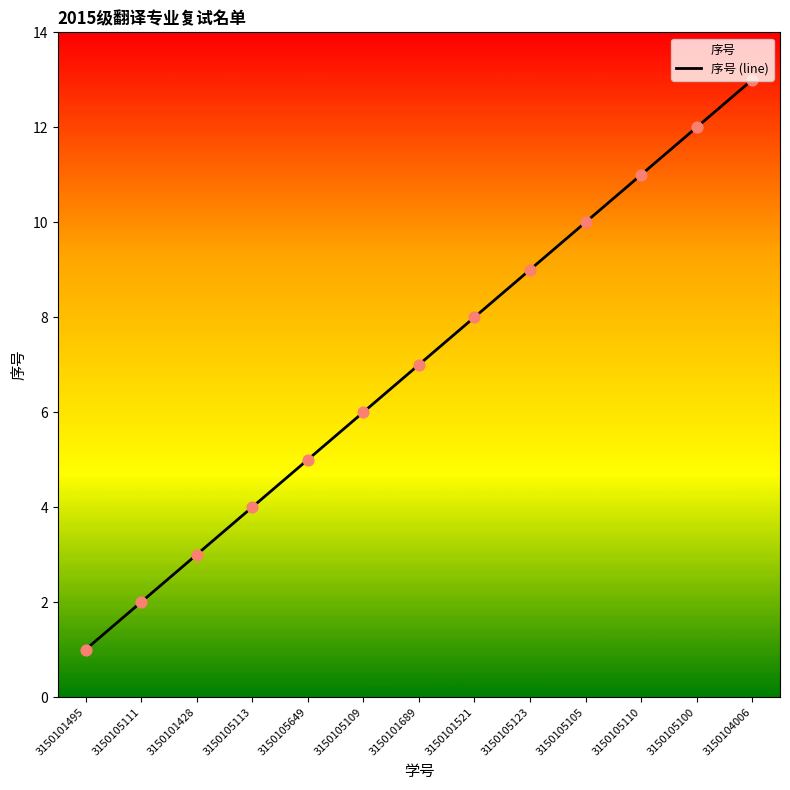

What is the change in value from 3150101428 to 3150105649?

+2